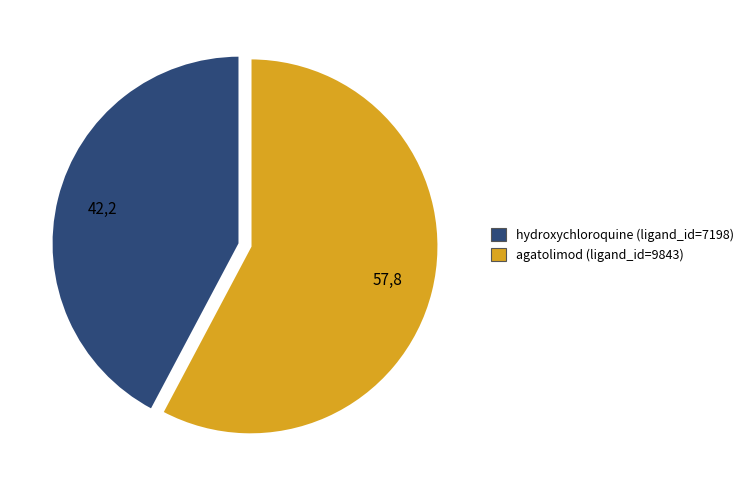

Count the number of slices in the pie.

2